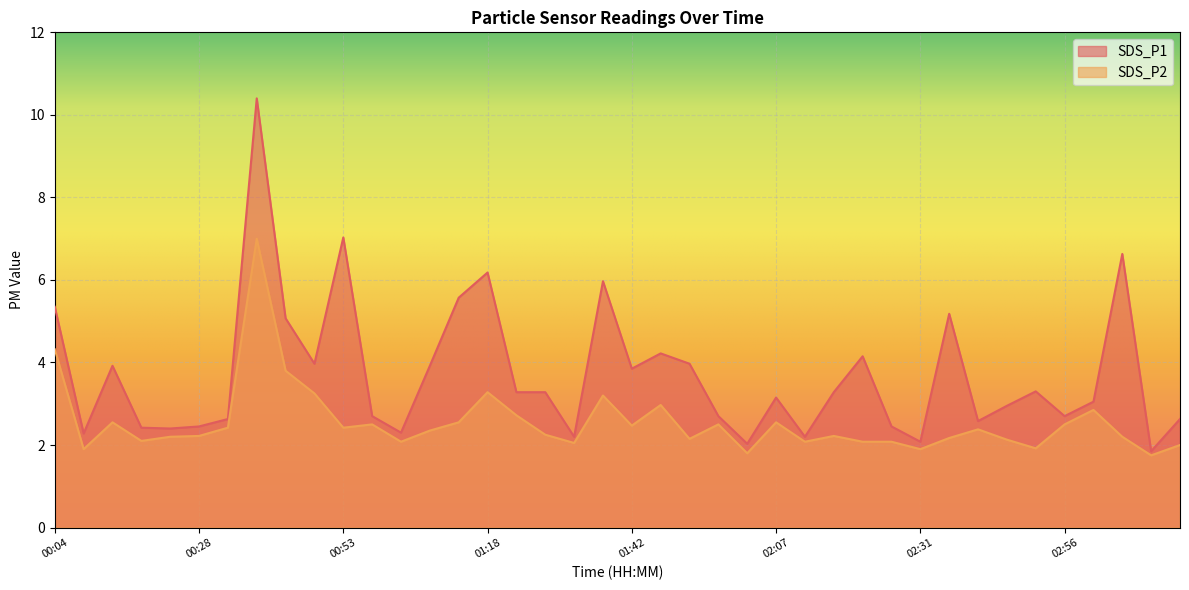

What are all the series names shown in the legend?

SDS_P1, SDS_P2